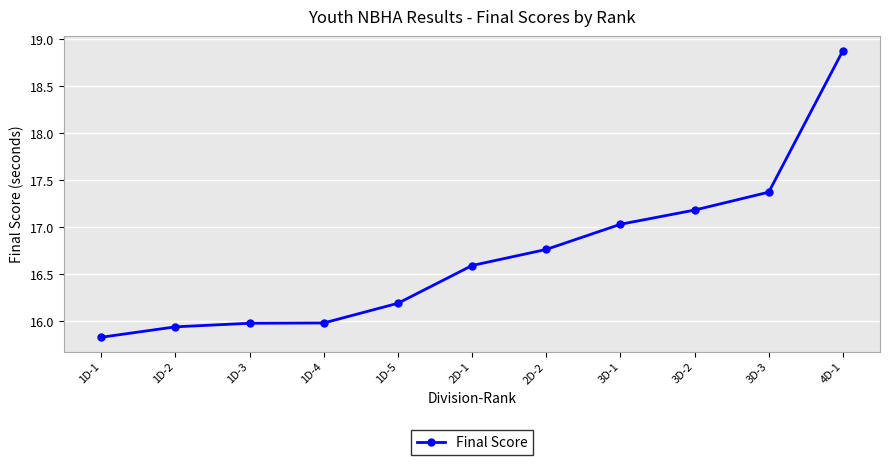

What position from the left is 4D-1?

11